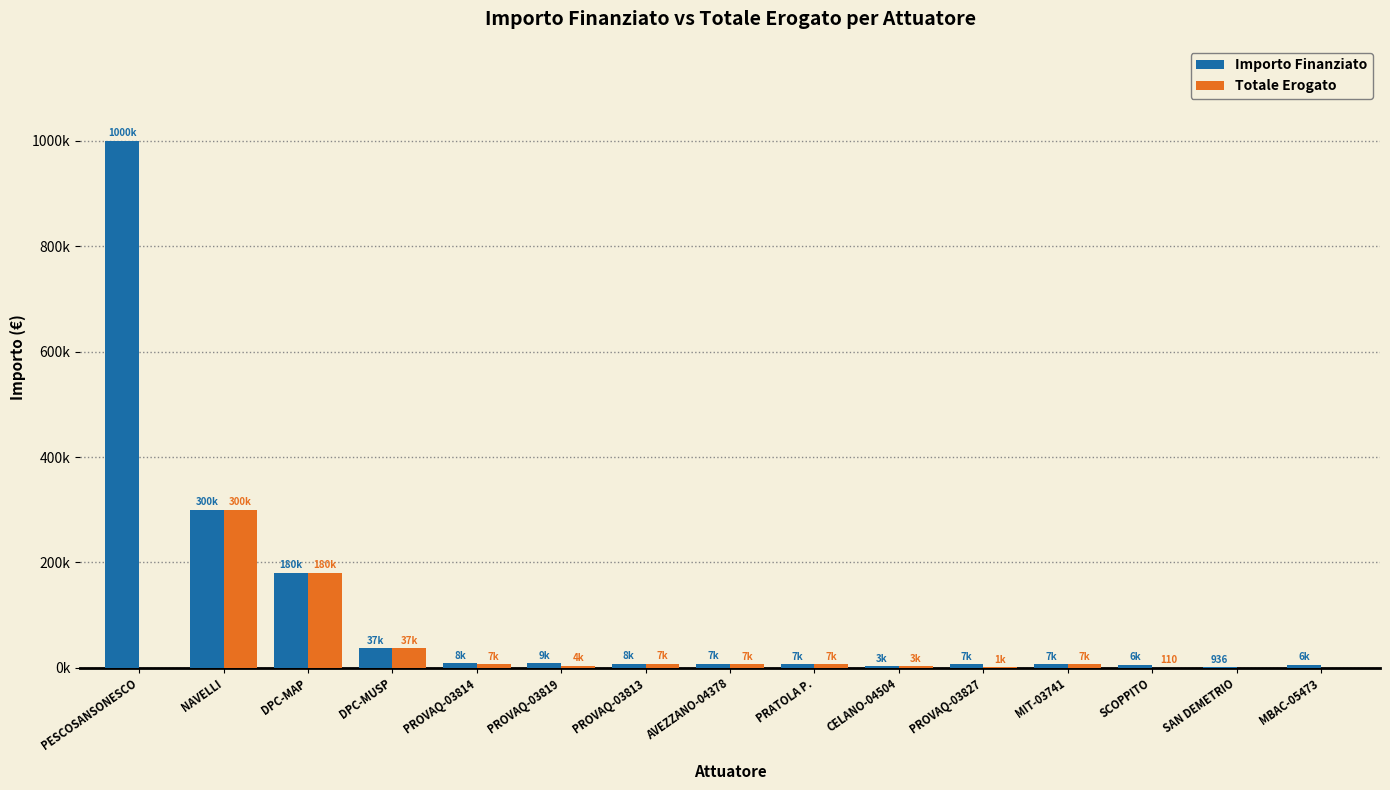

Which category has the lowest value in the Totale Erogato series?

PESCOSANSONESCO